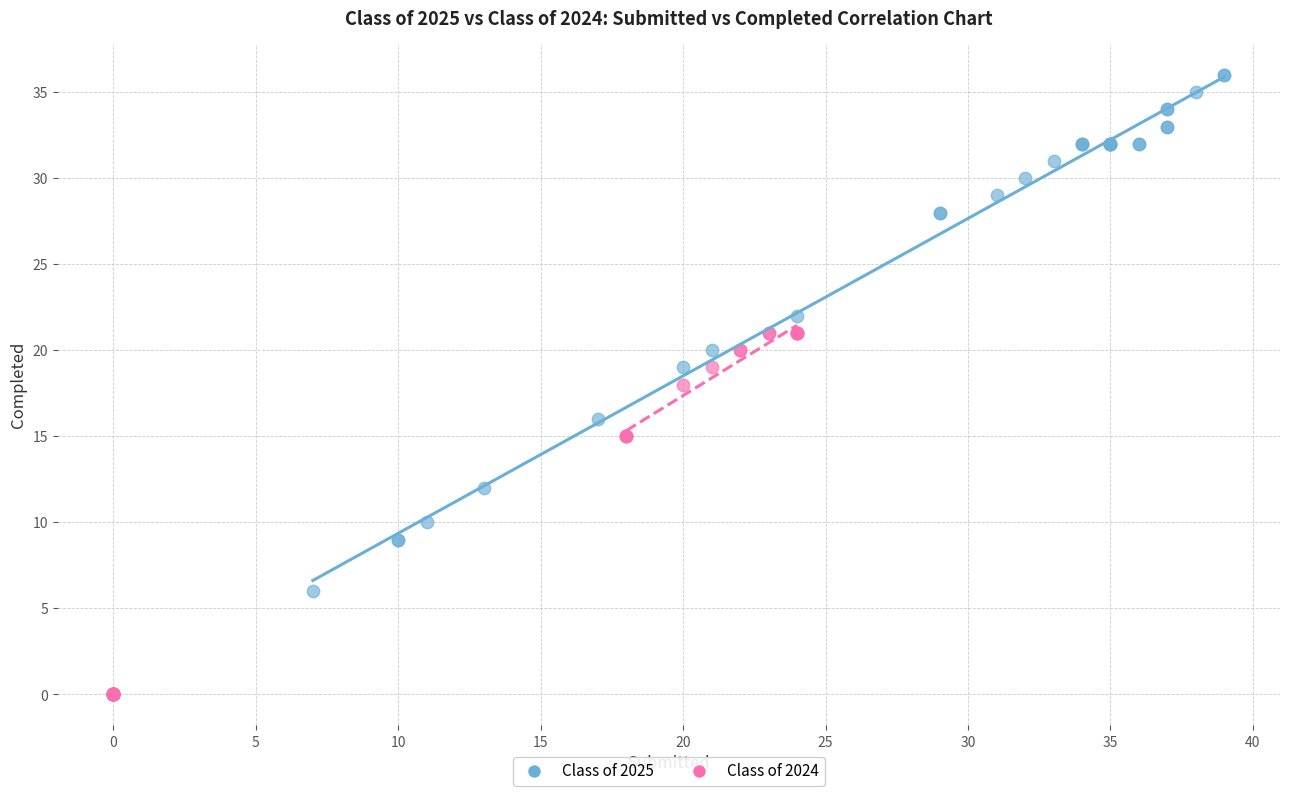

Which series contains the lowest Y value?

Class of 2024